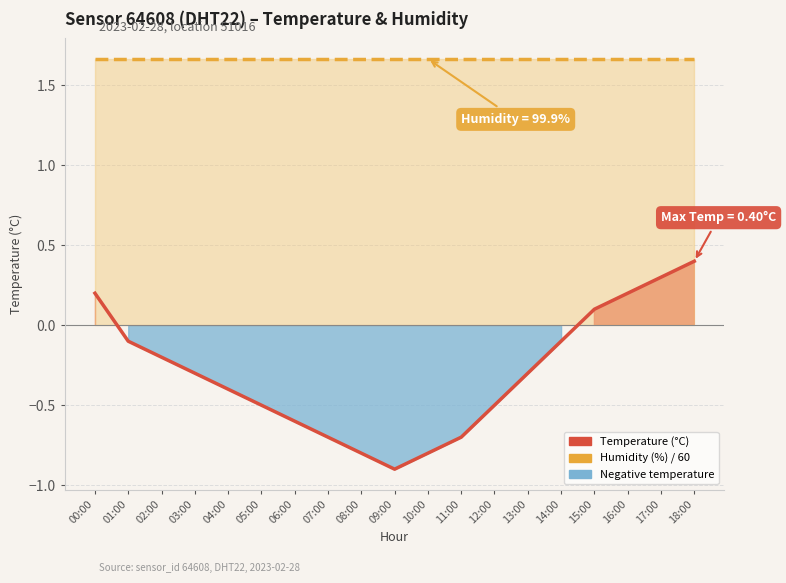

What is the label of the 7th point from the left?

06:00